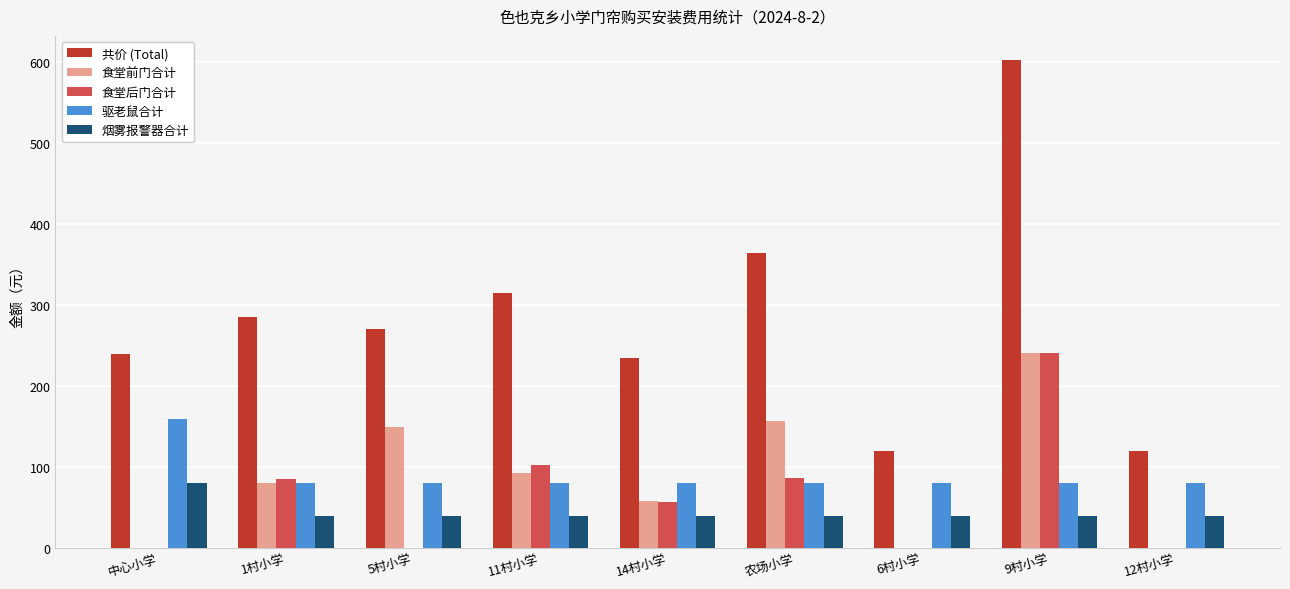

How many groups of bars are there?

9